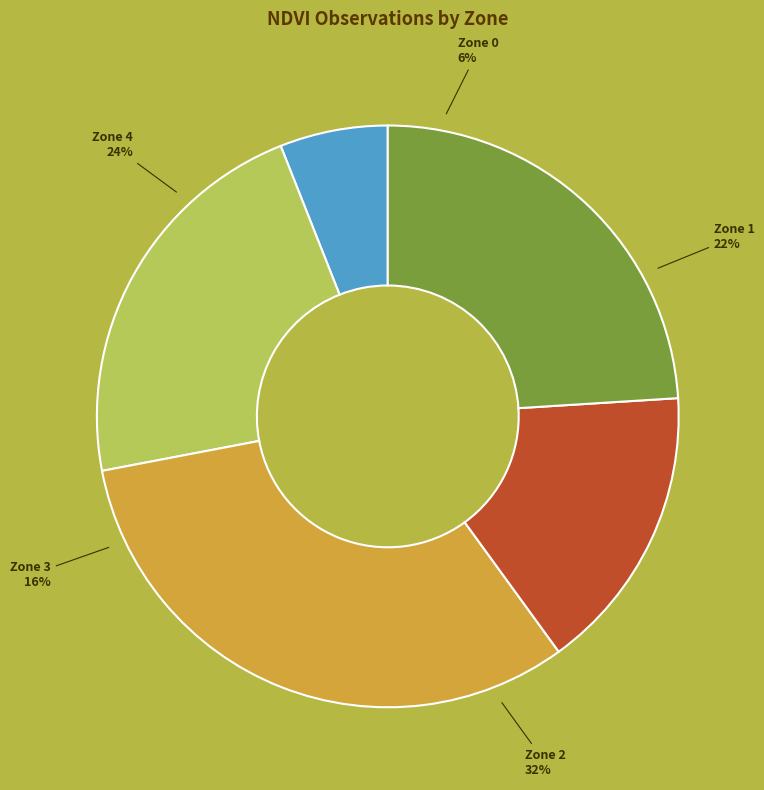

To the nearest percent, what is the average slice percentage?

20%